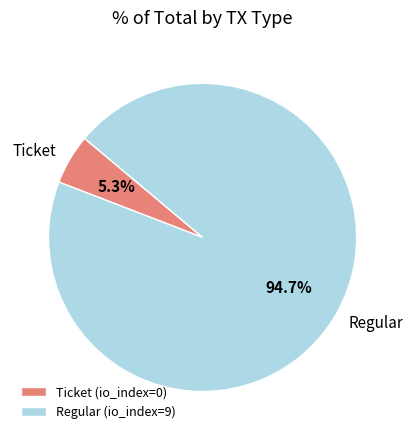

The Ticket slice represents 1% of the pie. True or false?

False